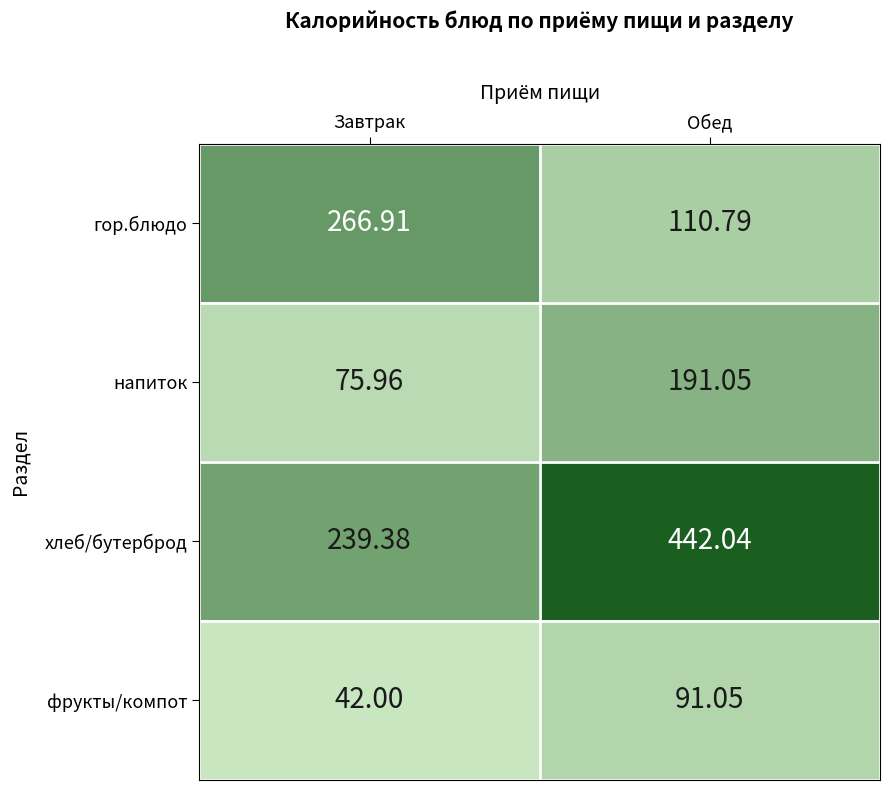

Which category has the highest value across all series?

Обед